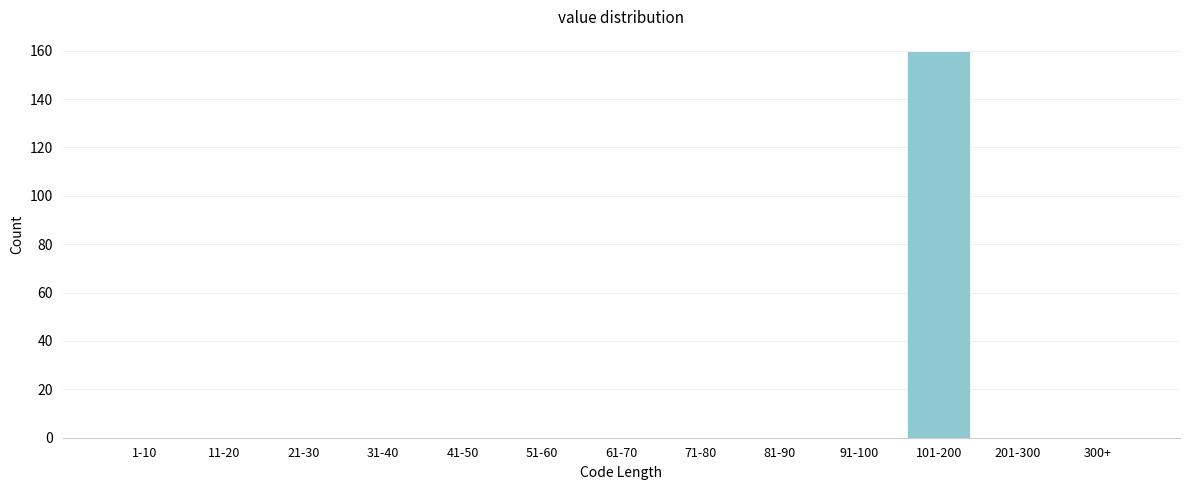

Reading right to left, what are all the values shown in this chart?

300+=0	201-300=0	101-200=160	91-100=0	81-90=0	71-80=0	61-70=0	51-60=0	41-50=0	31-40=0	21-30=0	11-20=0	1-10=0